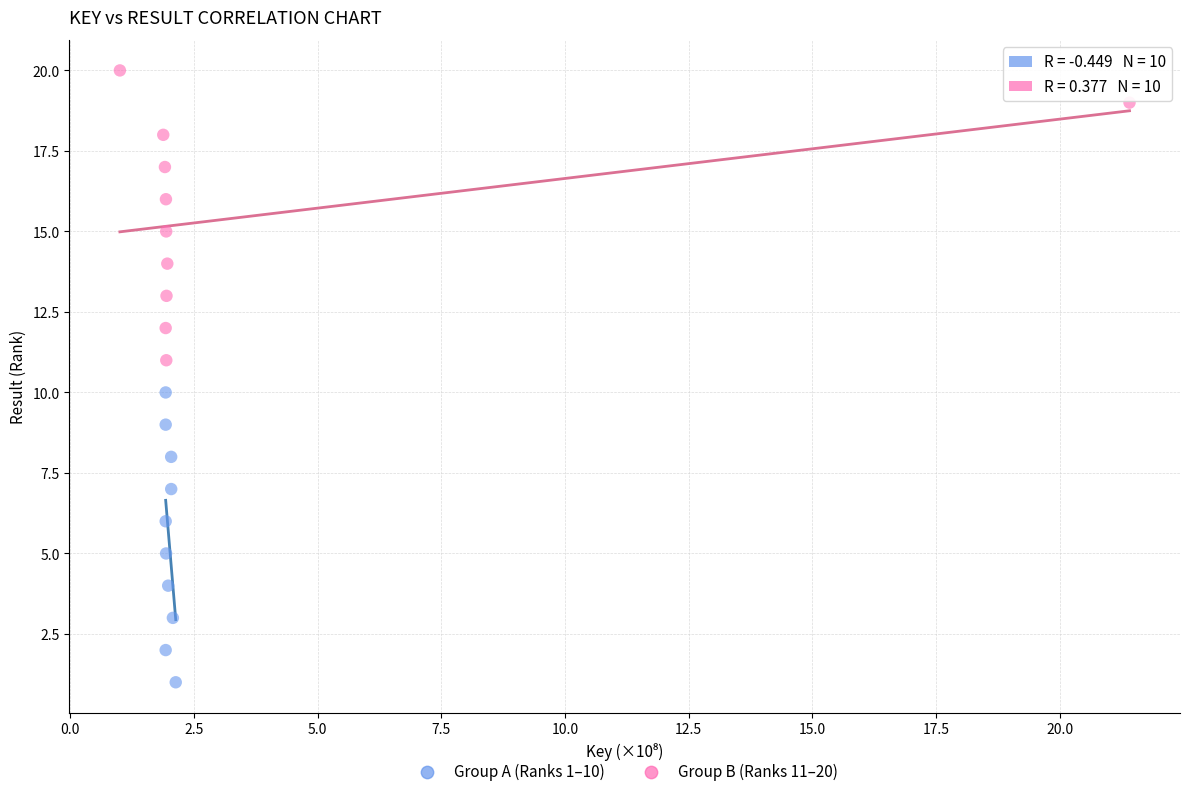

Which series contains the lowest Y value?

Group A (Ranks 1–10)